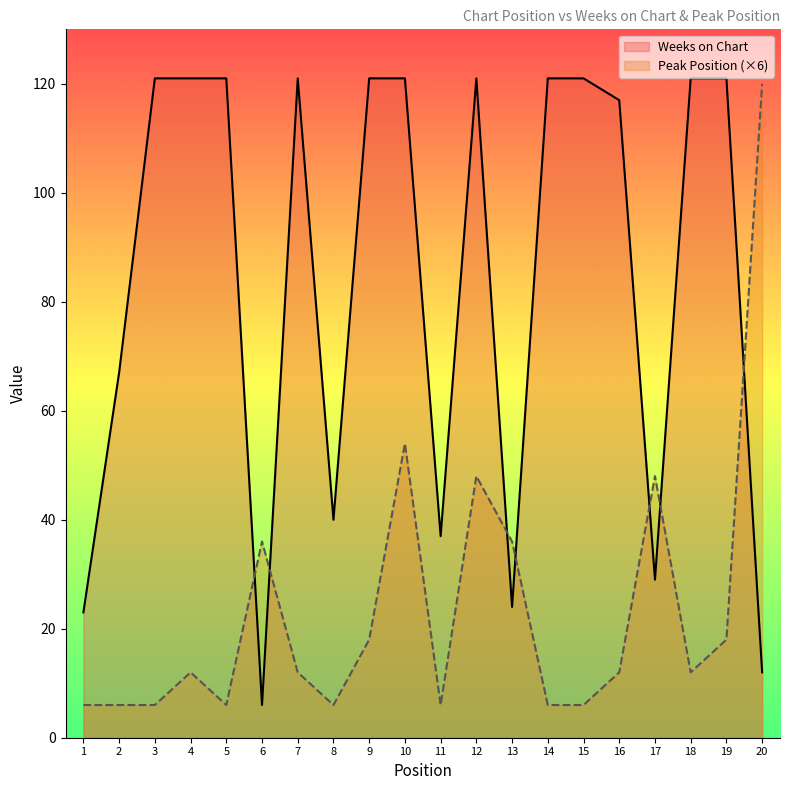

How many values in the Peak Position series exceed 12?

8